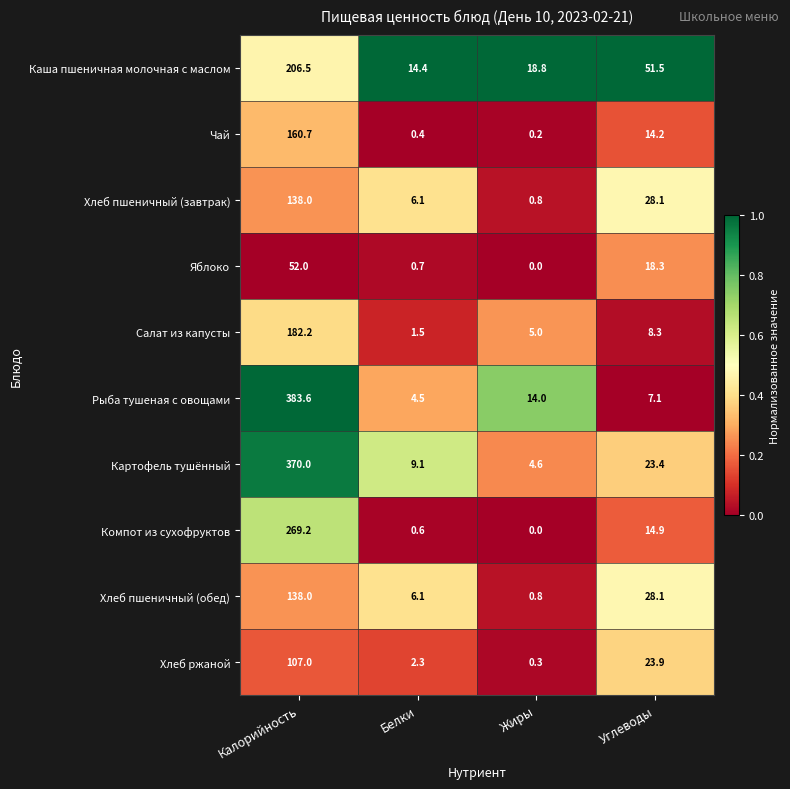

What is the difference between the highest and lowest values at Углеводы?

44.4